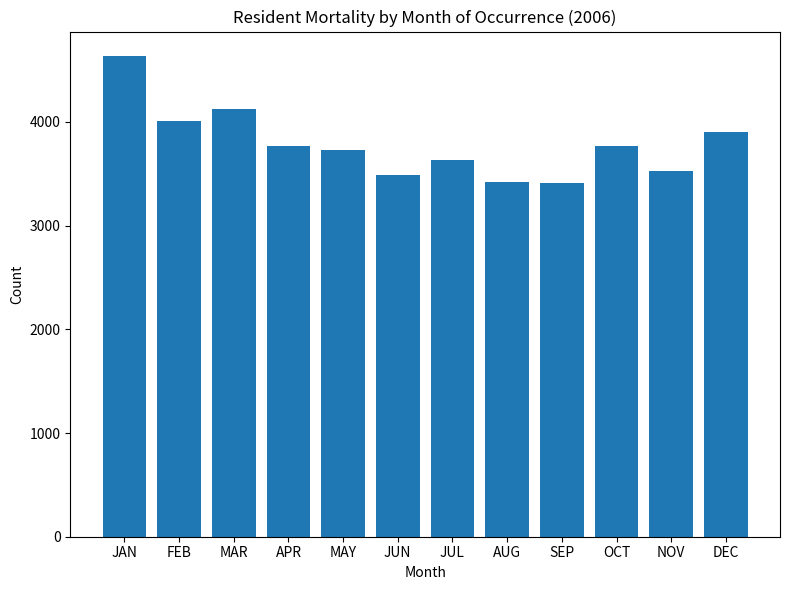

Is it true that the value at FEB is 6109?

False